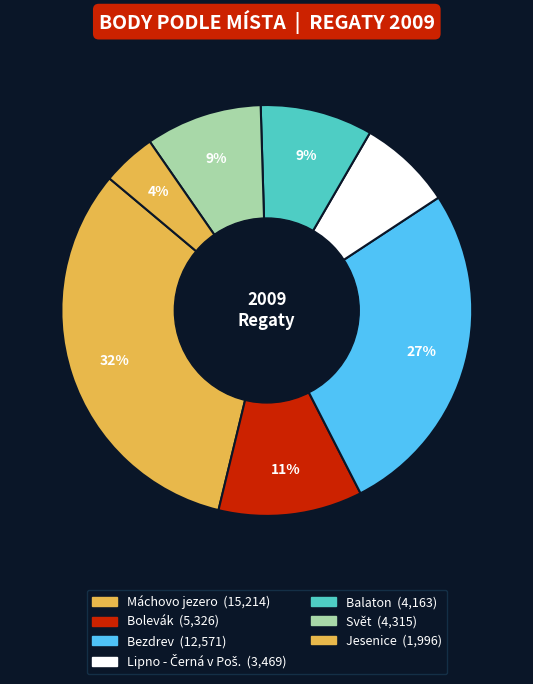

How many segments does this pie chart have?

7